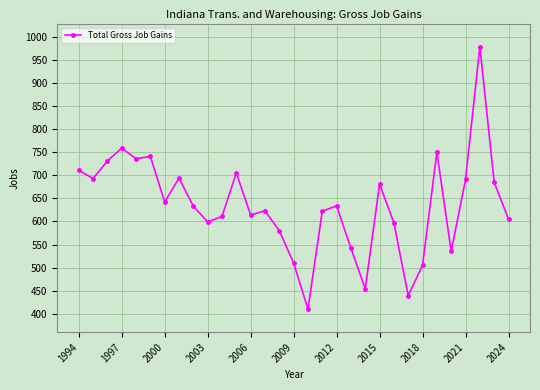

What is the sum of all values?

19711